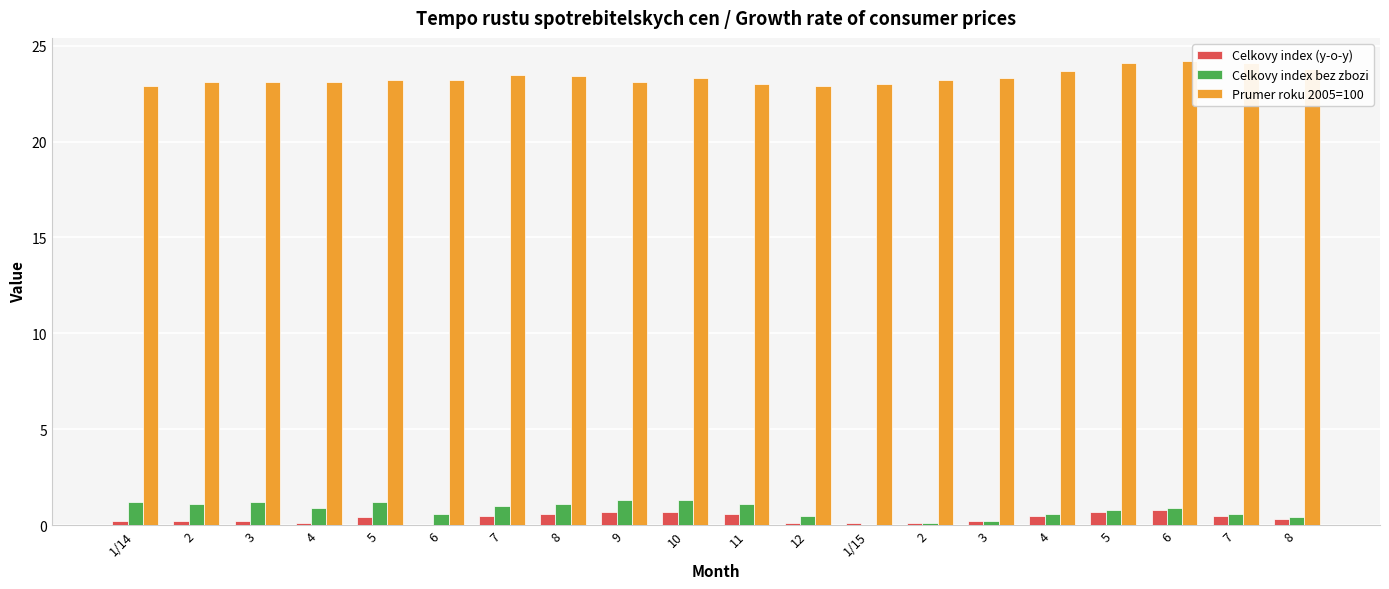

What is the sum of all Celkovy index bez zbozi values?

16.1